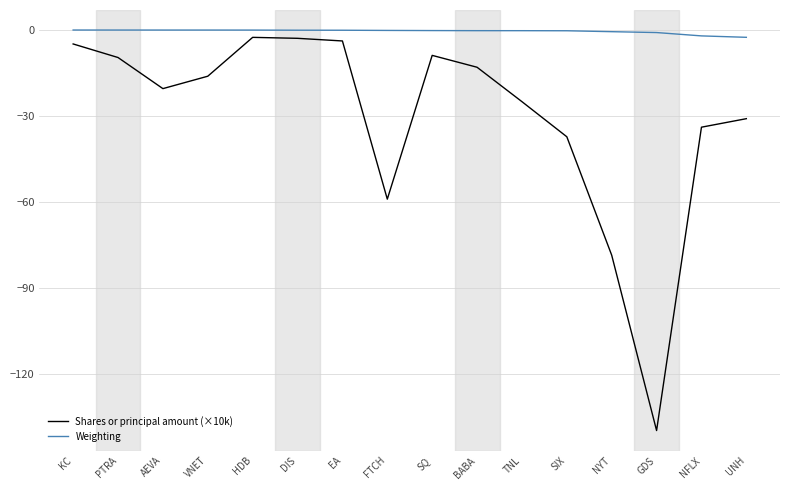

What are all the series names shown in the legend?

Shares or principal amount (×10k), Weighting